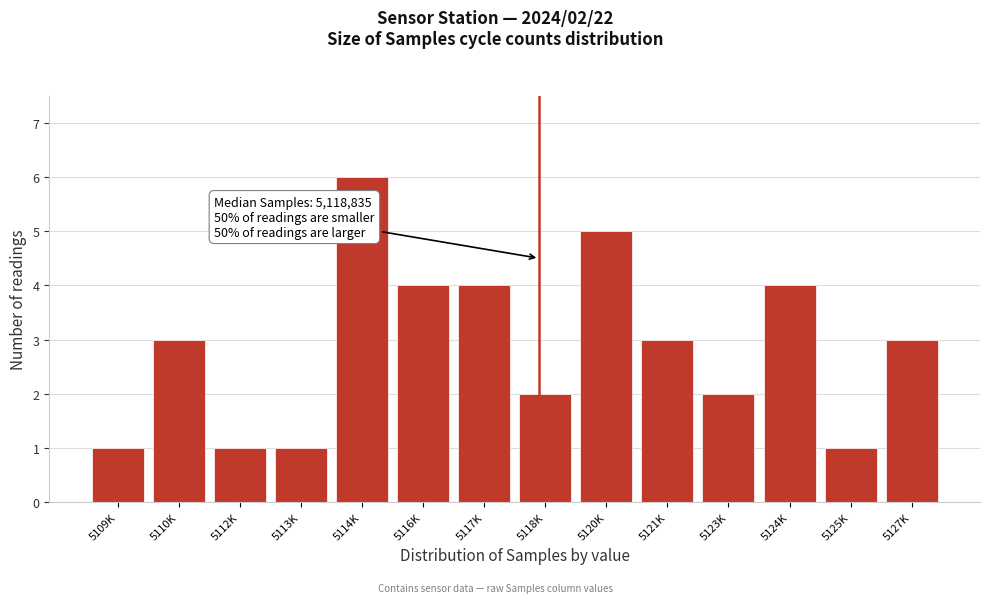

Reading right to left, list all the values displayed in this chart.

3	1	4	2	3	5	2	4	4	6	1	1	3	1